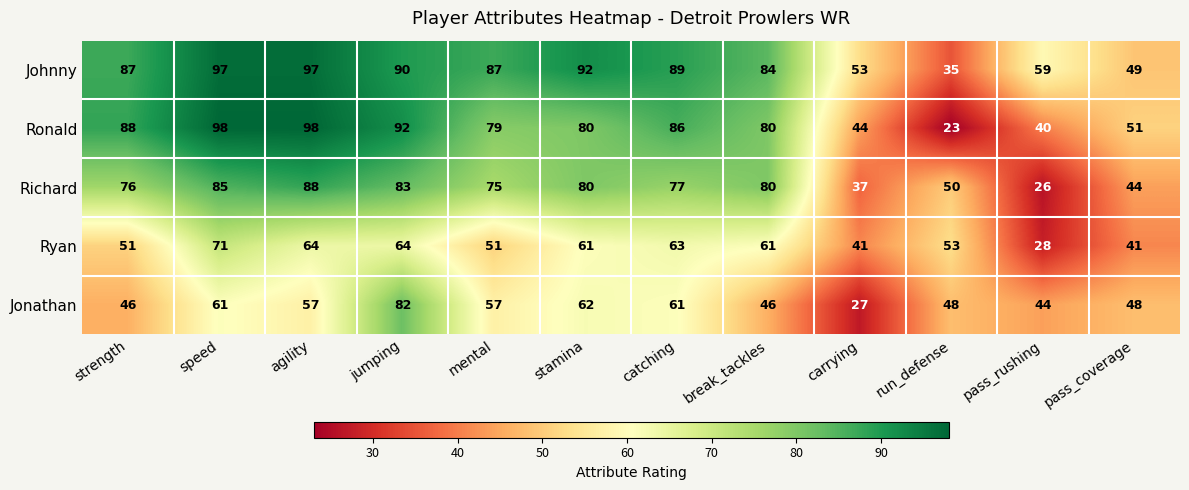

What is the total value across all series at strength?

348